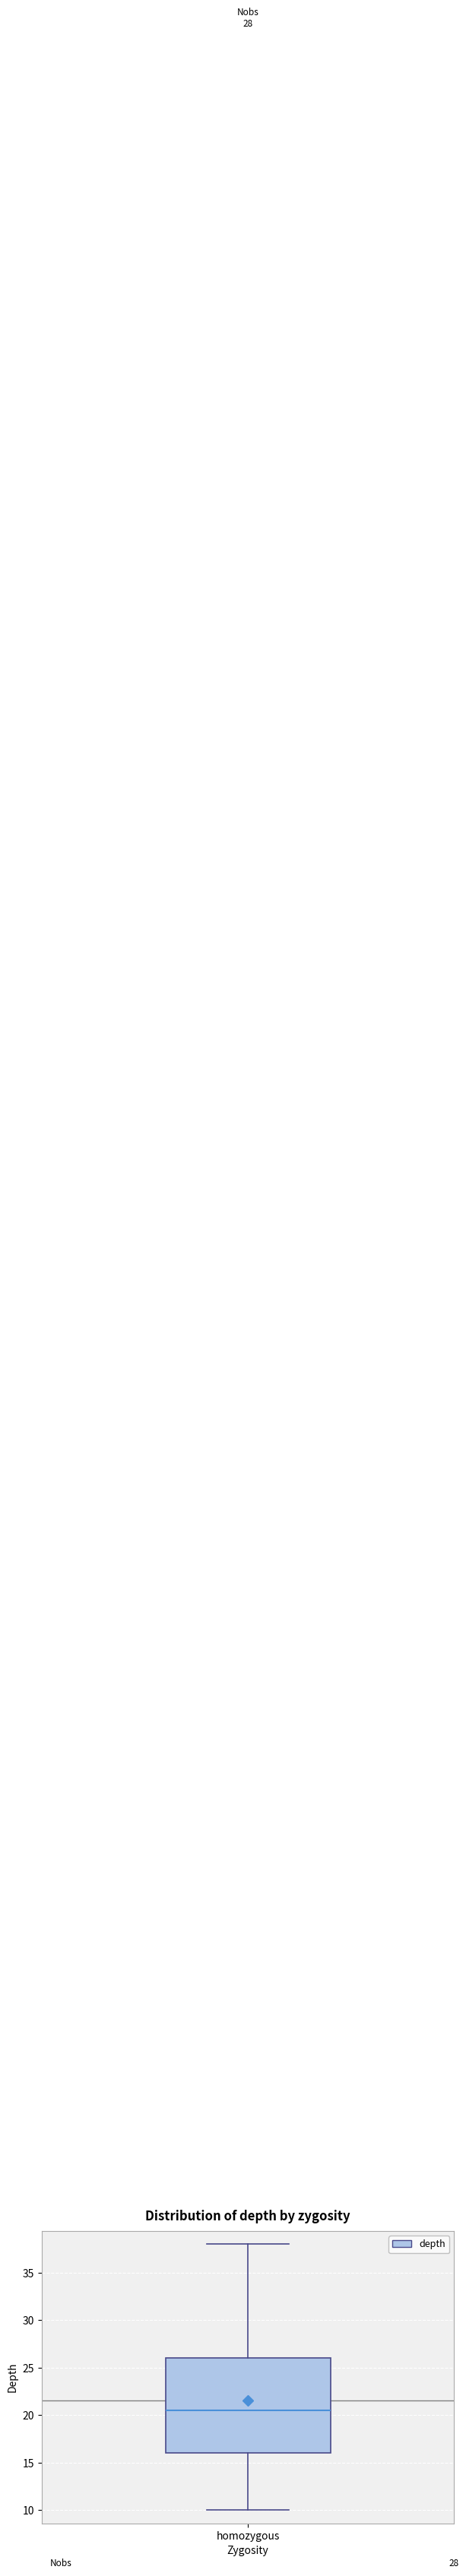

Read this box plot against the y-axis: the position of the median line, the range covered by the box, and the ends of both whiskers. The values are not printed on the chart, so give them approximately, as read against the axis.

median 20.5, box 16.0 to 26.0, whiskers 10.0 to 38.0